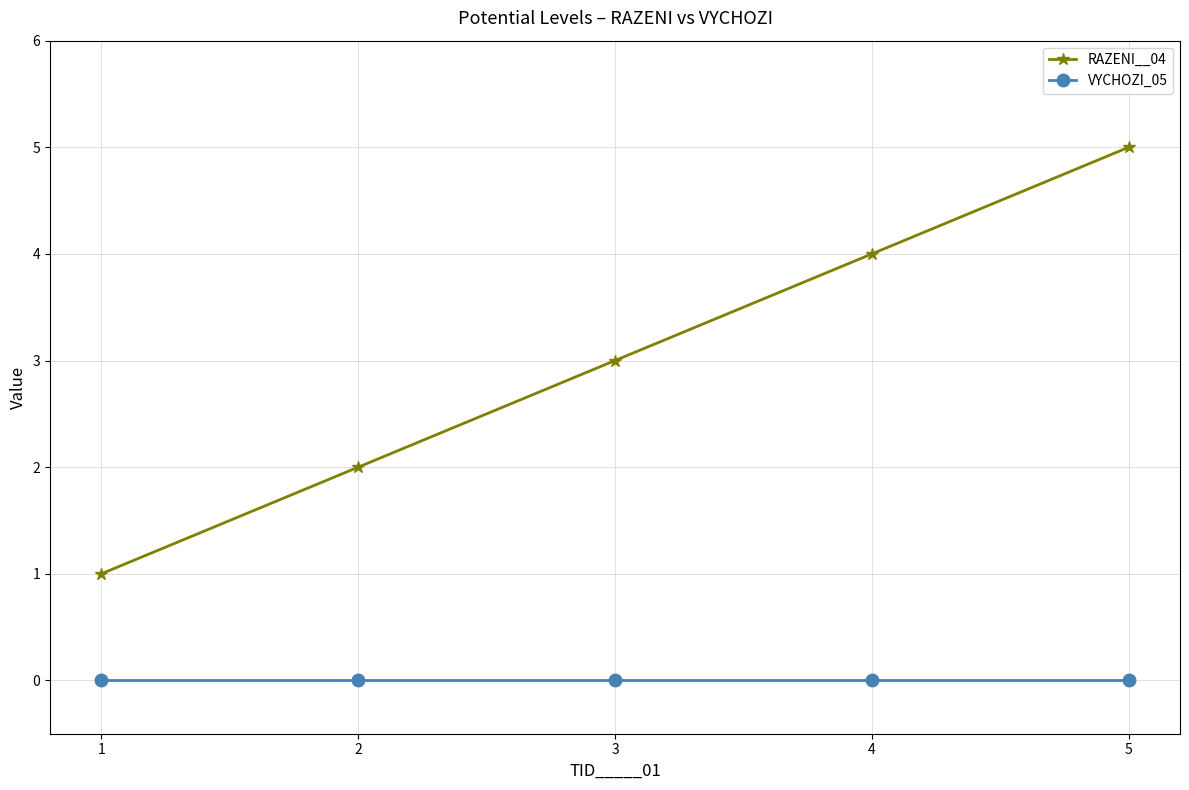

How many lines are shown in the chart?

2